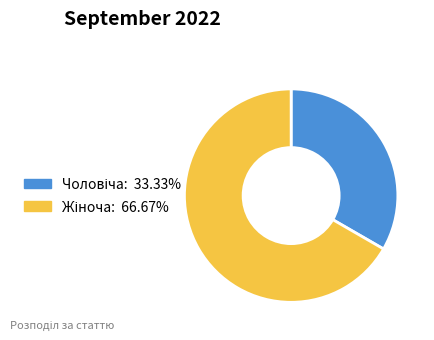

Is there any slice that represents more than half of the pie?

Yes